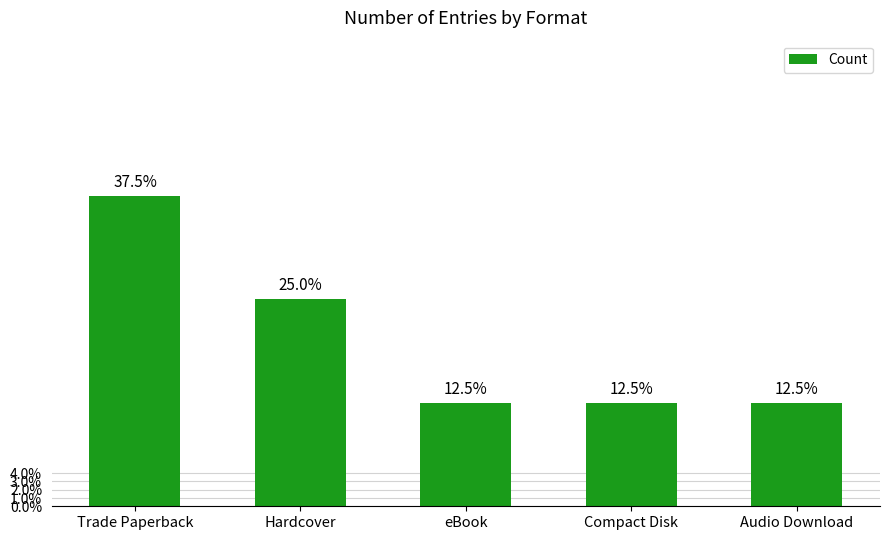

Are the bars horizontal?

No